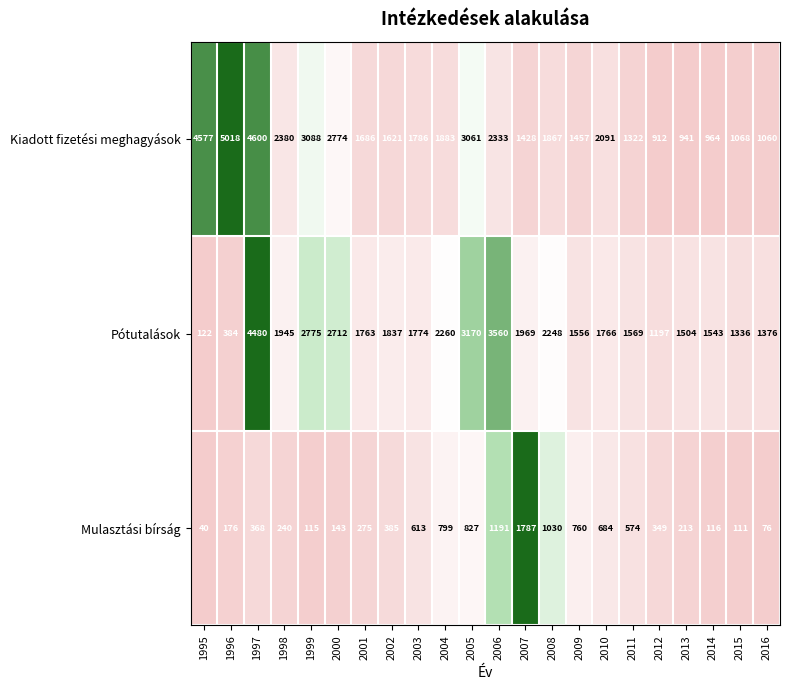

What is the sum of the Kiadott fizetési meghagyások values at 2002 and 1995?

6198